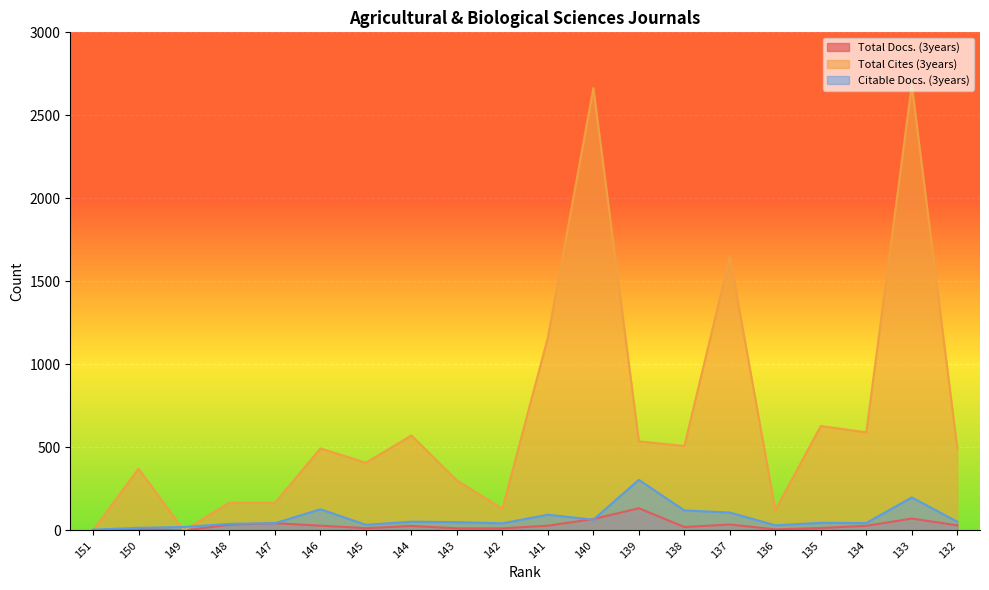

Which series has the largest total across all categories?

Total Cites (3years)